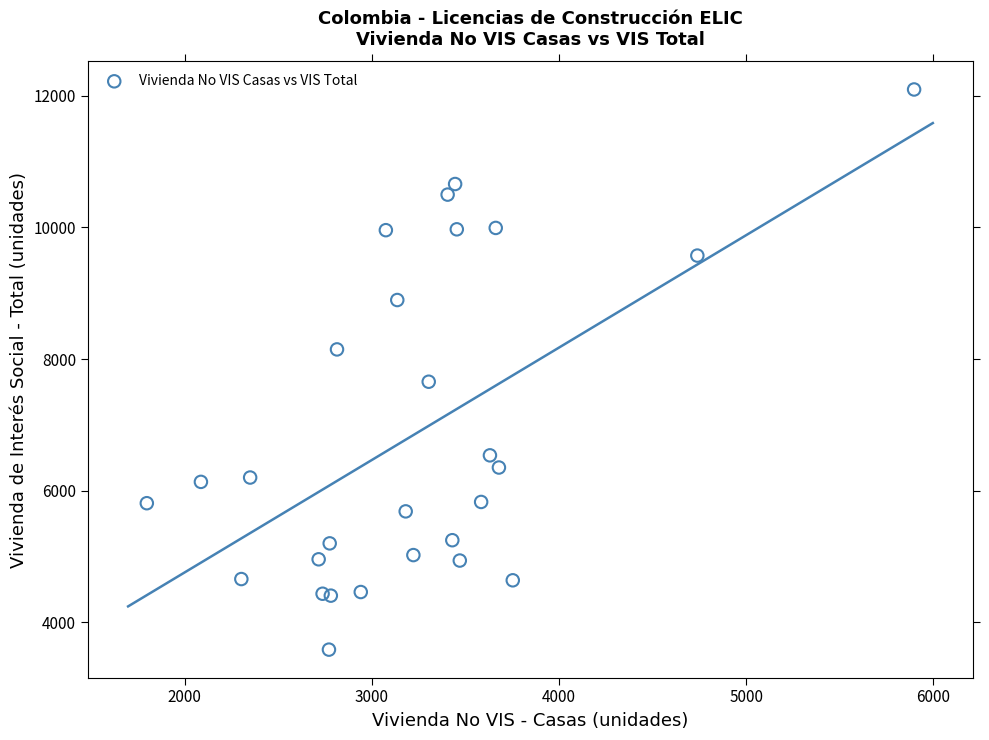

What Y value in the scatter plot is closest to 7841?

7656